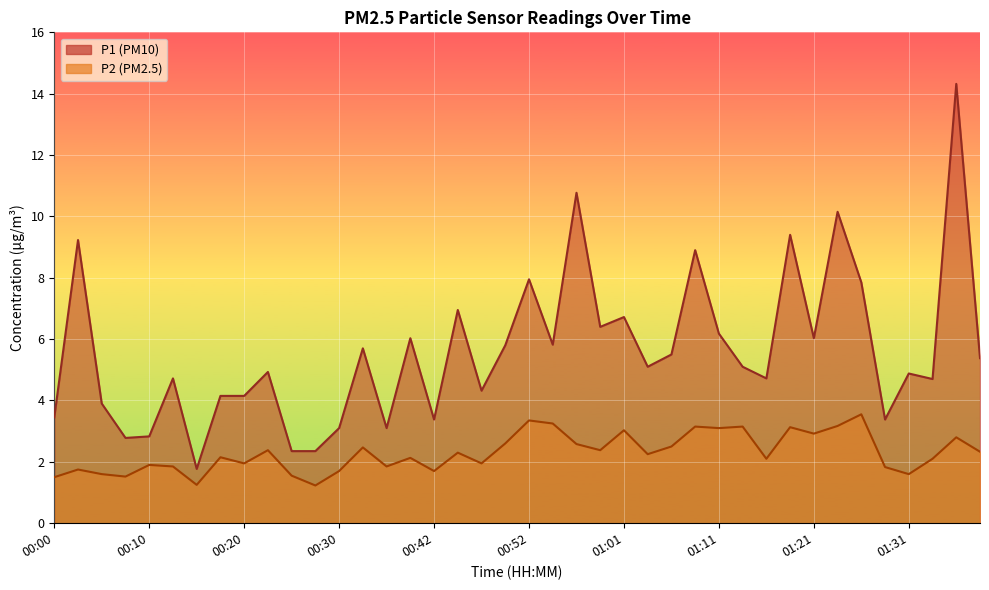

How many interior local peaks does the P1 series have?

14